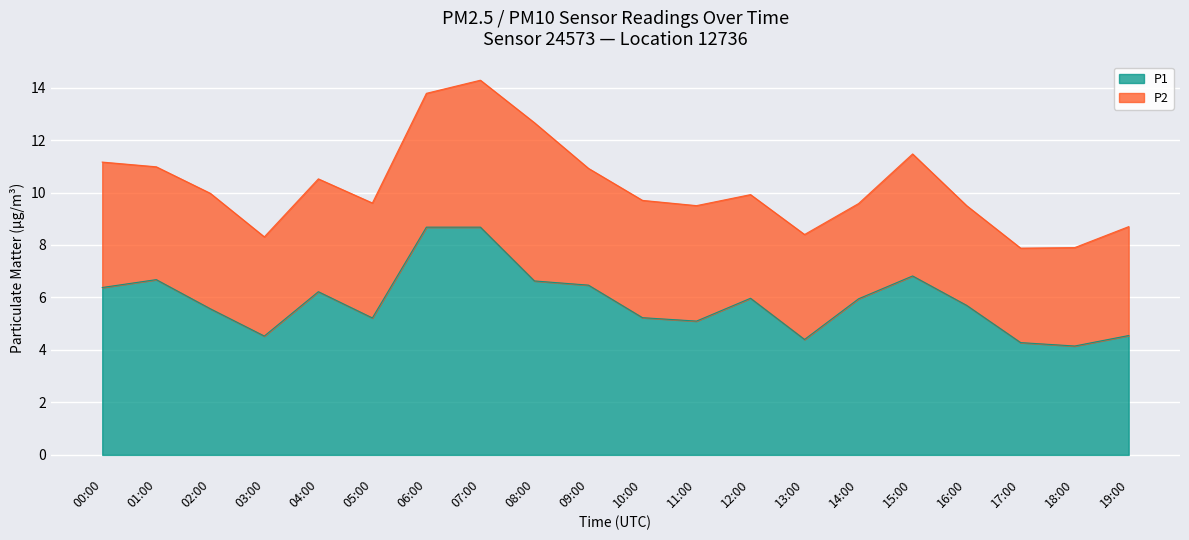

True or false: the data shows 13.2 at 07:00.

False